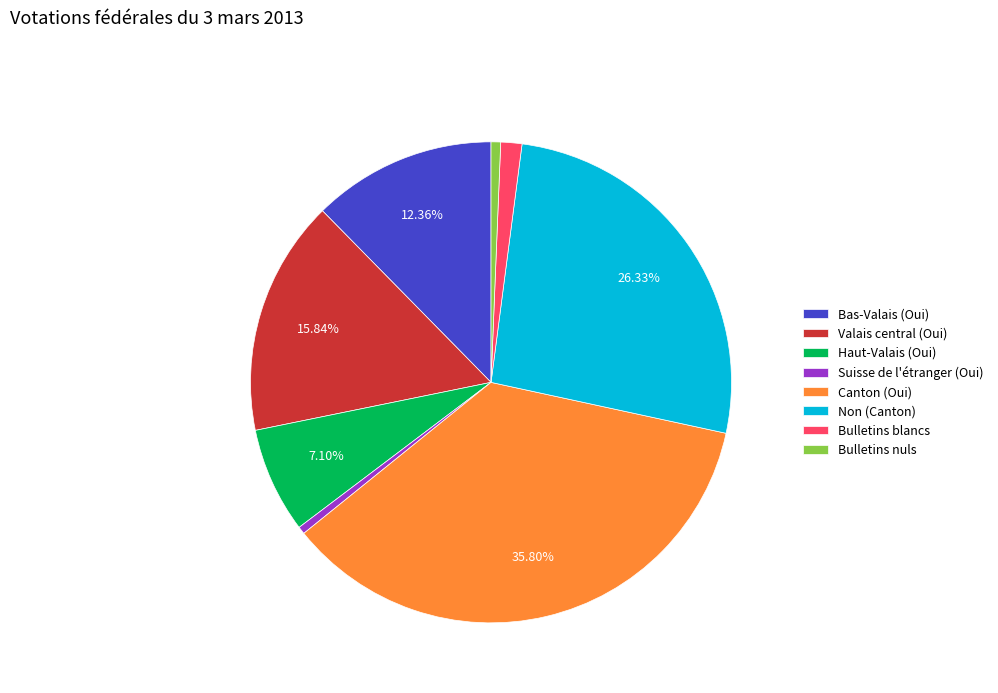

Does any single category account for the majority?

No